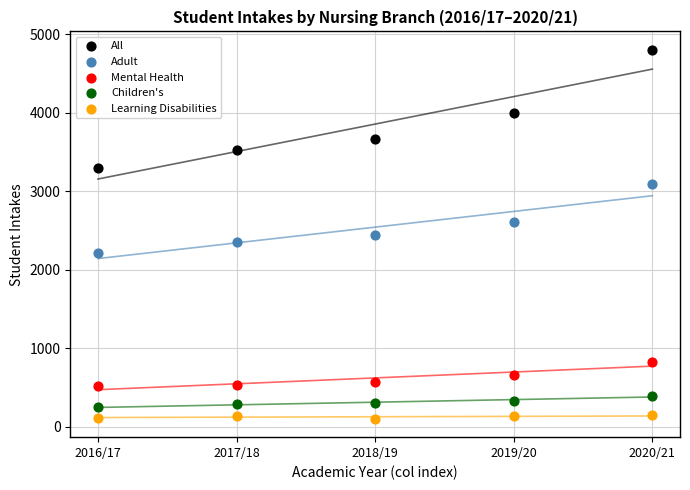

What are all the series names shown in the legend?

All, Adult, Mental Health, Children's, Learning Disabilities